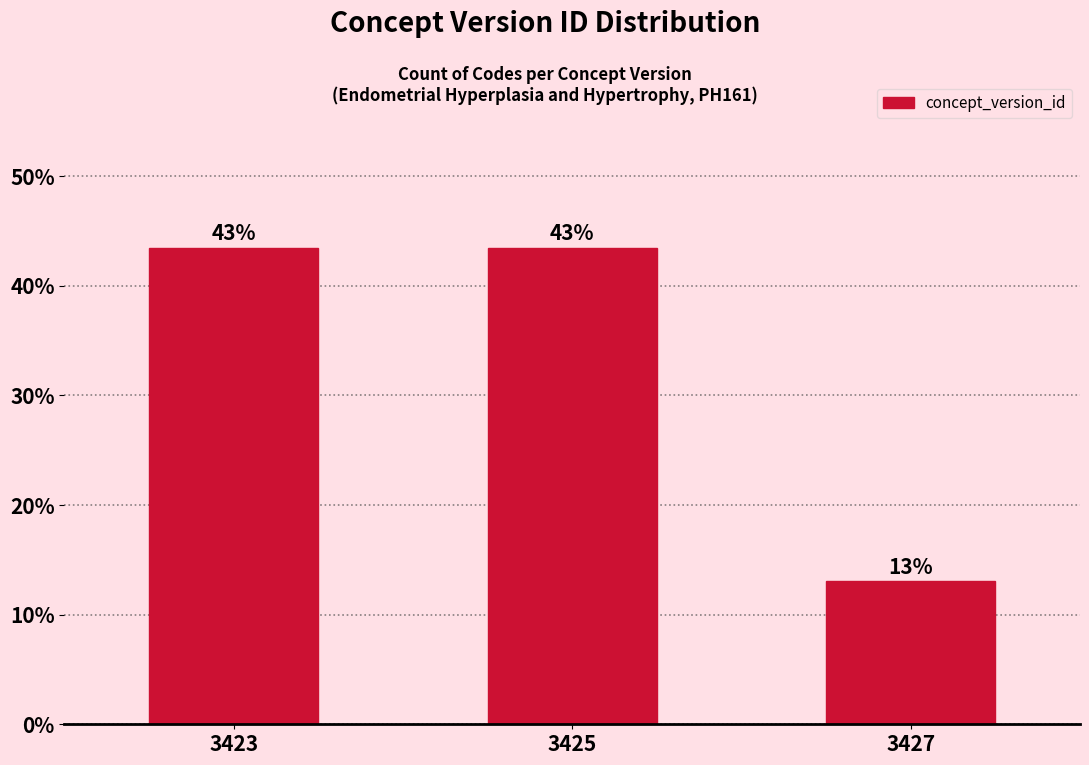

How many bars are there in total?

3